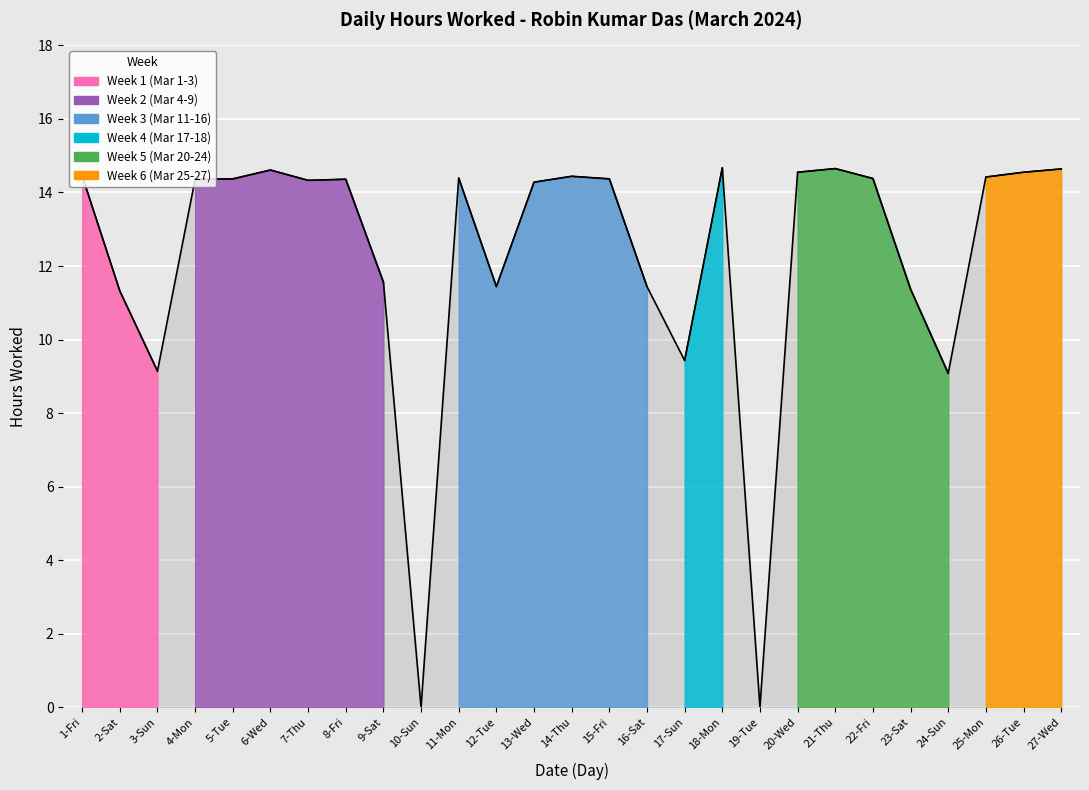

What is the difference between the values at 25-Mon and 19-Tue?

14.4